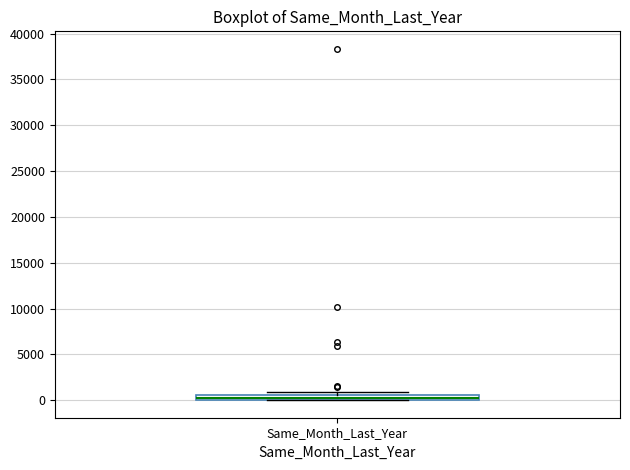

Where is the upper edge of the box for Same_Month_Last_Year on the y-axis? The values are not printed on the chart, so give them approximately, as read against the axis.

500